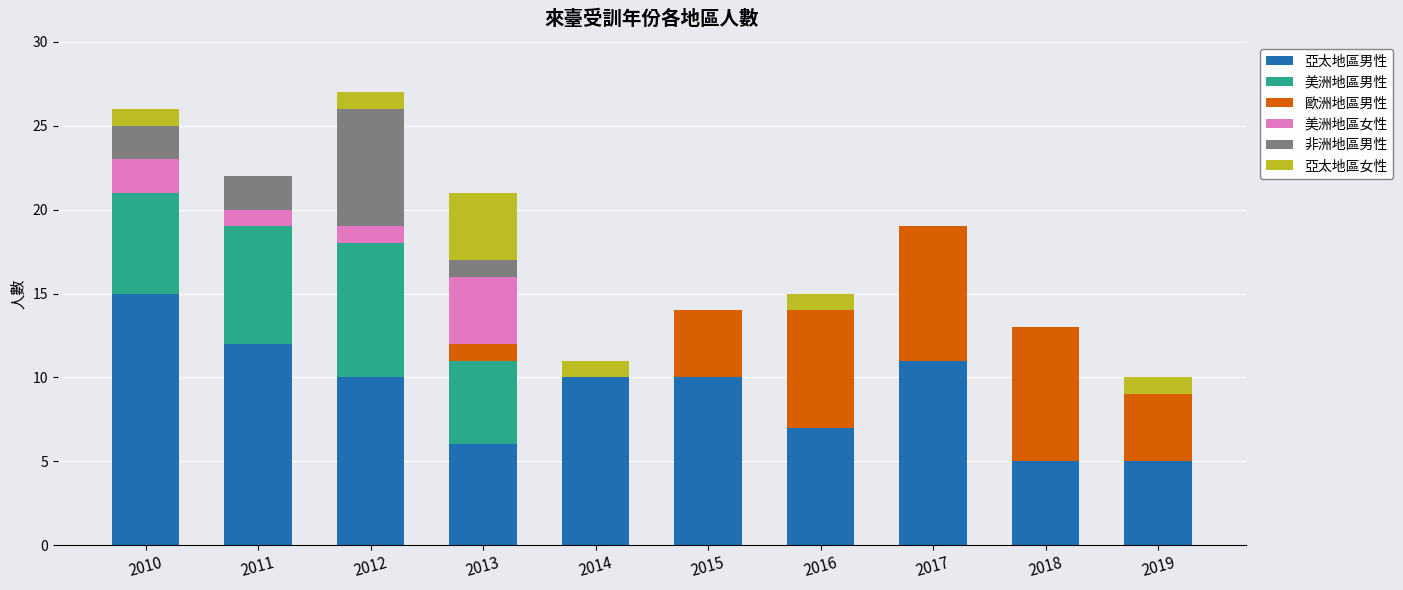

The value of 亞太地區男性 at 2013 is 3. True or false?

False